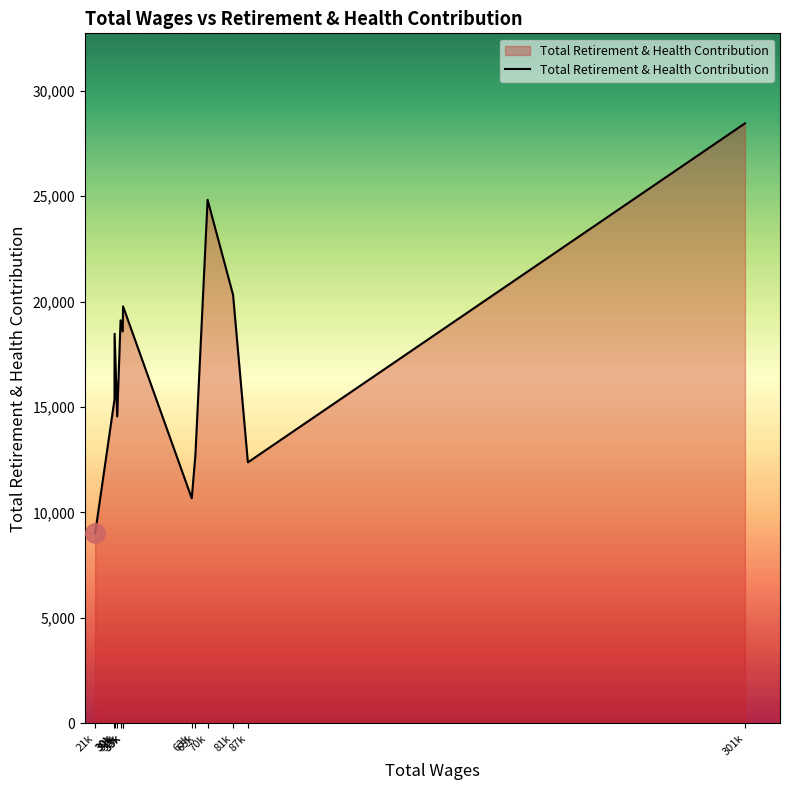

Reading left to right, what are all the values shown in this chart?

9001	15354	18471	14550	19108	18584	19770	10669	12710	24822	20320	12374	28448